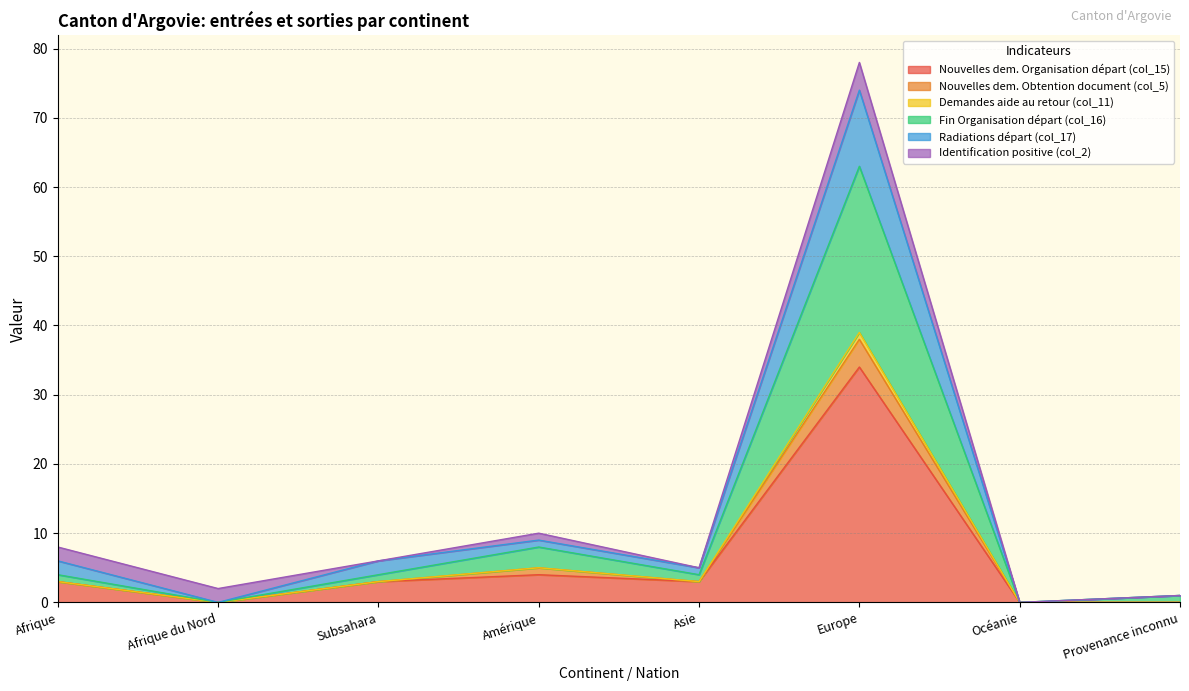

At which category does Fin Organisation départ (col_16) reach its first local valley?

Afrique du Nord